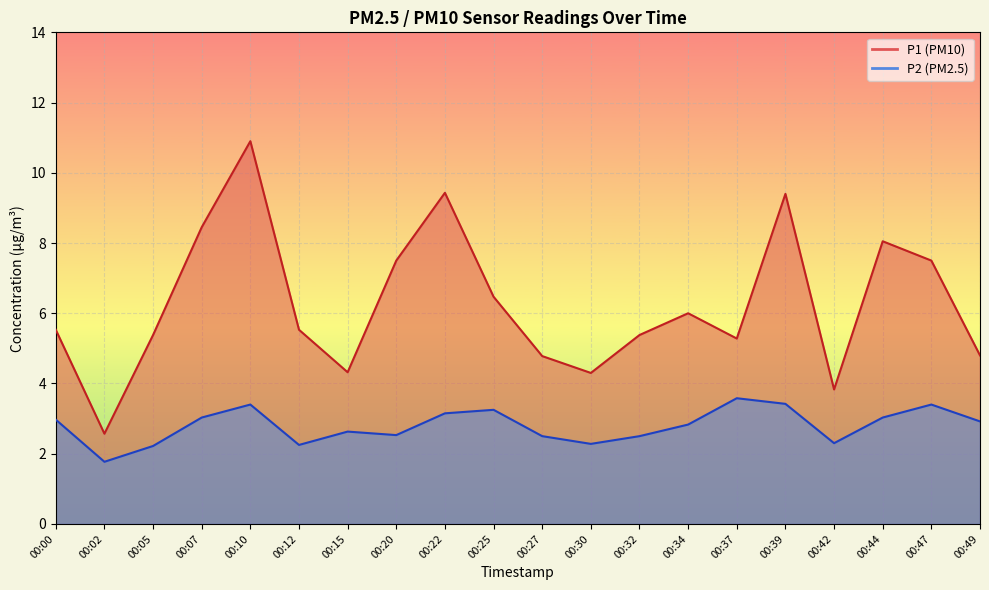

How many data points in P2 are less than 2?

1